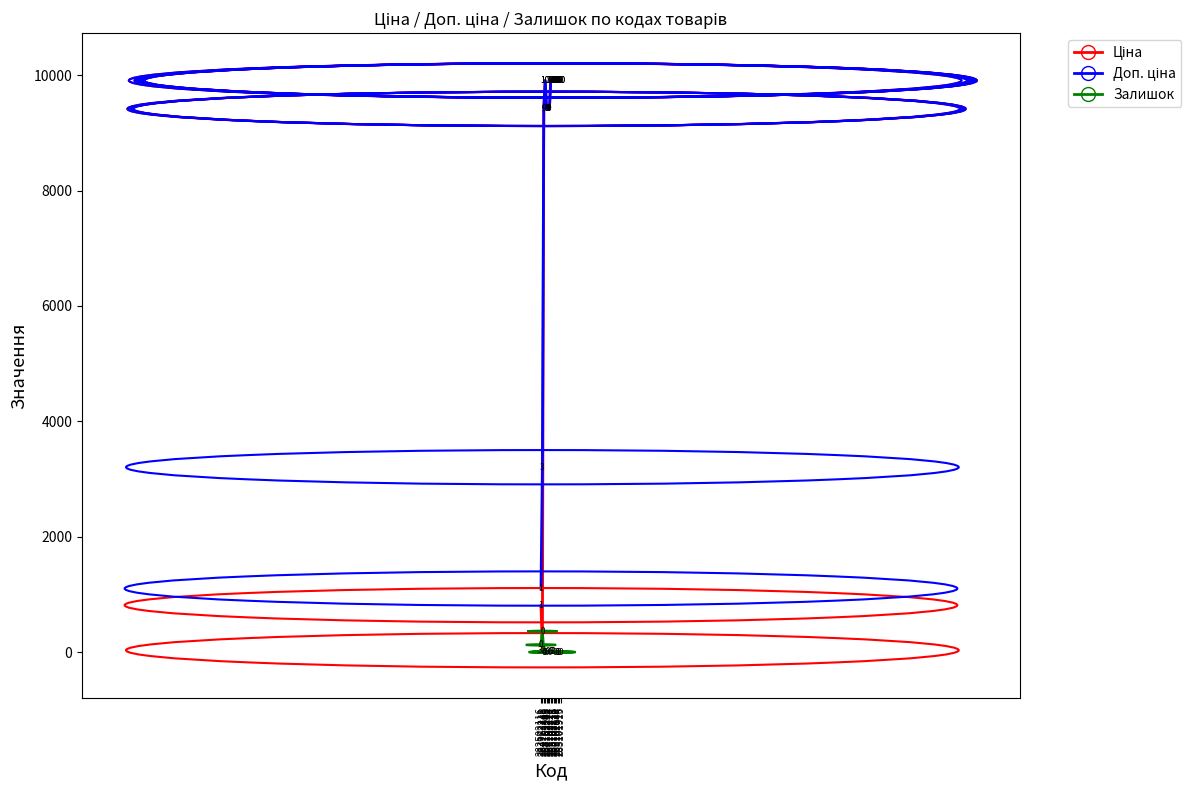

What is the average value of the Ціна series?

8512.6